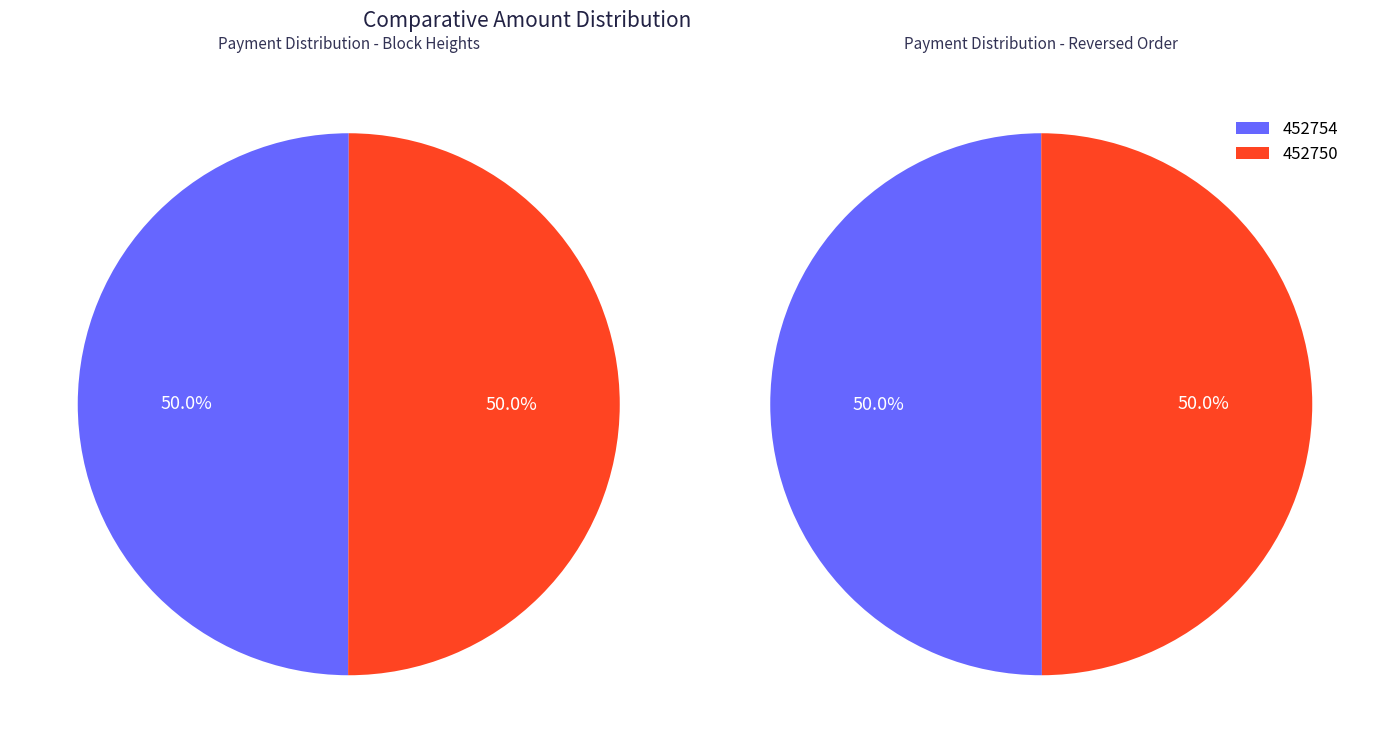

Is it true that 452754 is 50% of the pie?

True